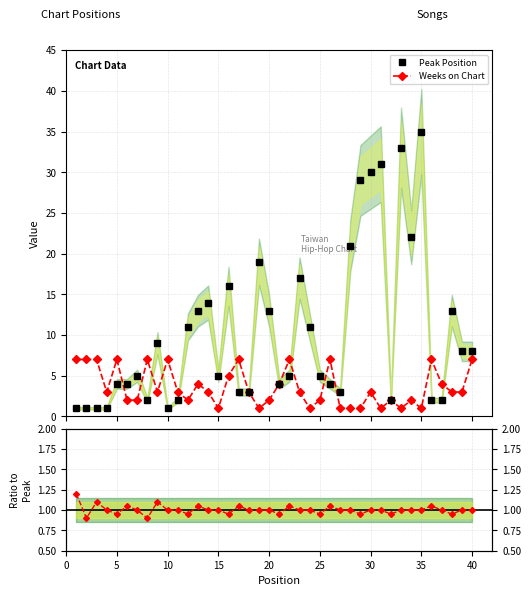

In Peak Position, how many points are lower than both neighbors (excluding endpoints)?

7